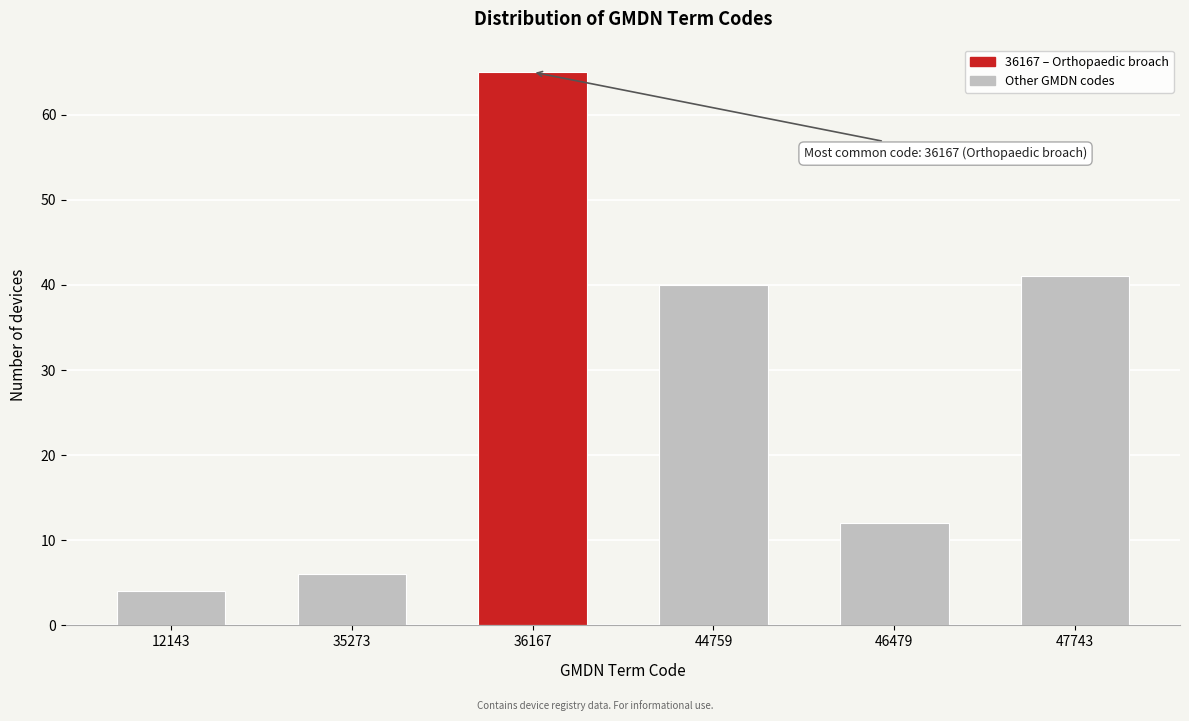

Reading left to right, what are all the values shown in this chart?

12143=4	35273=6	36167=65	44759=40	46479=12	47743=41